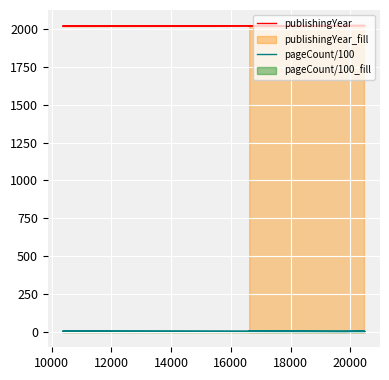

What is the approximate value of publishingYear at 16000?

2024.0